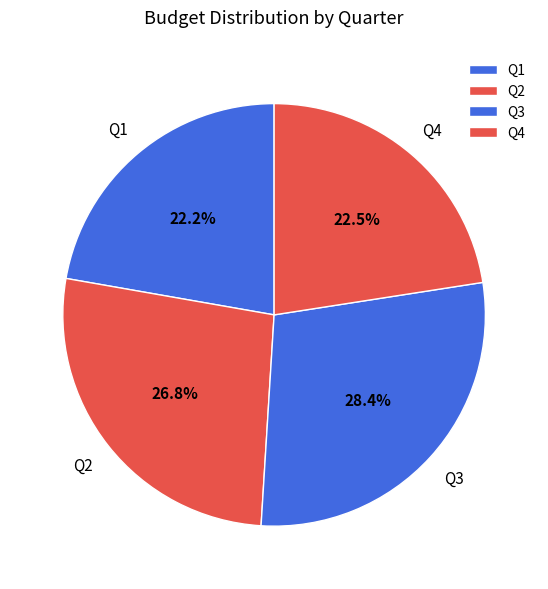

Which category has the biggest portion of the pie?

Q3